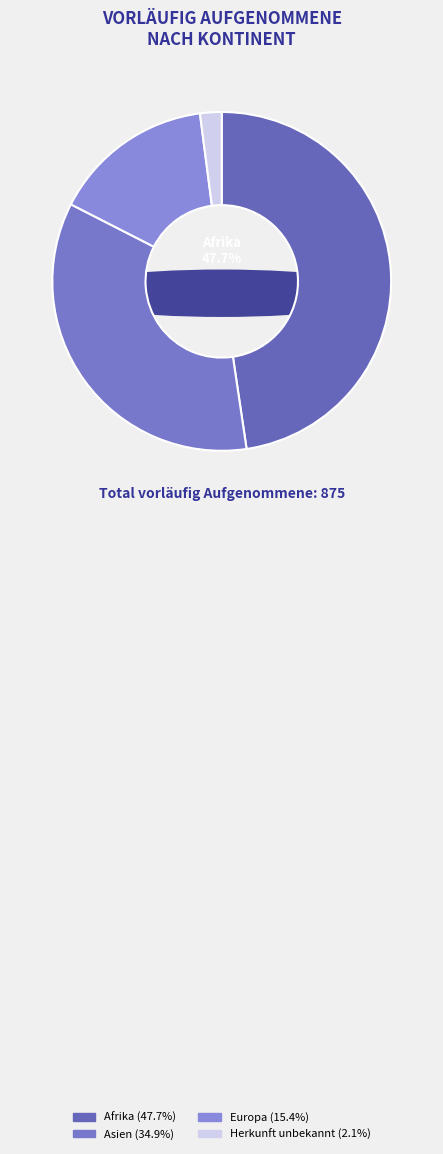

Do Europa and Afrika together represent more than half of the pie?

Yes